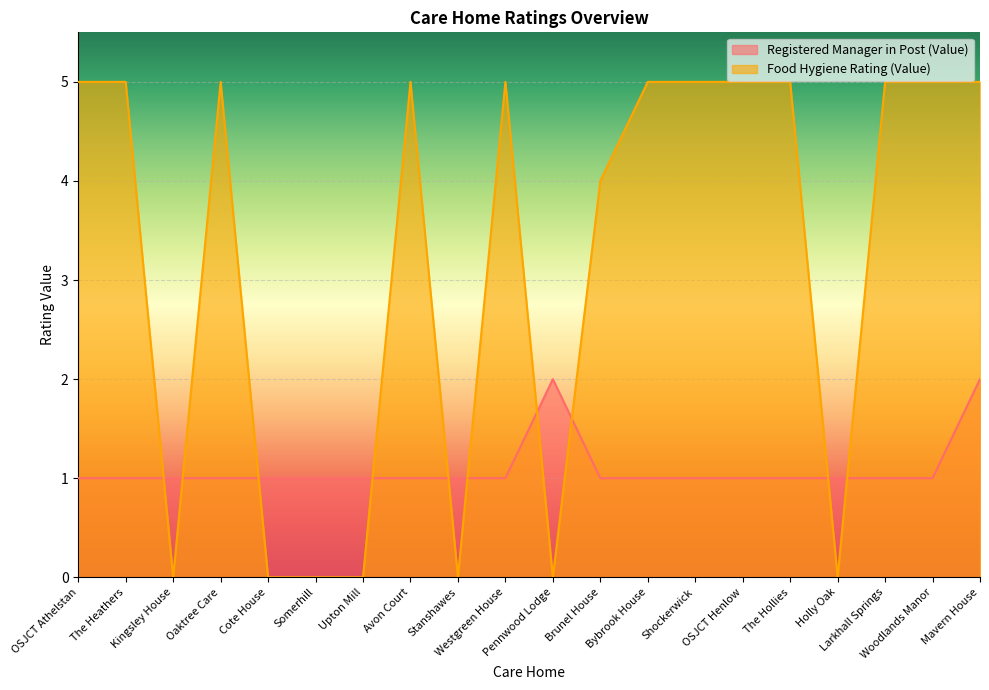

What is the label of the 10th point from the right?

Pennwood Lodge